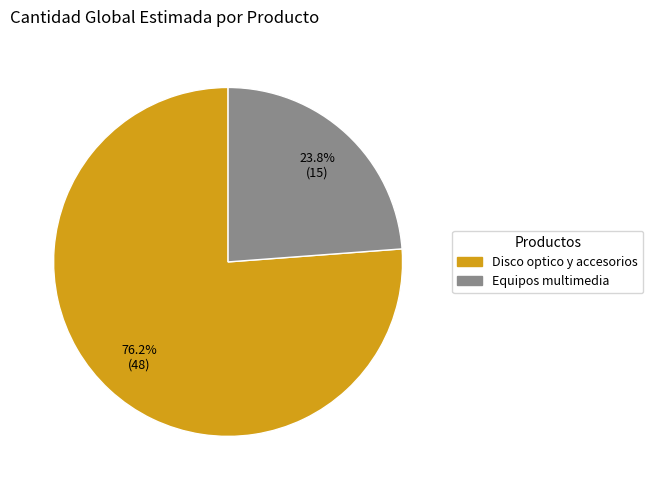

To the nearest percent, what percentage of the pie is Equipos multimedia?

24%